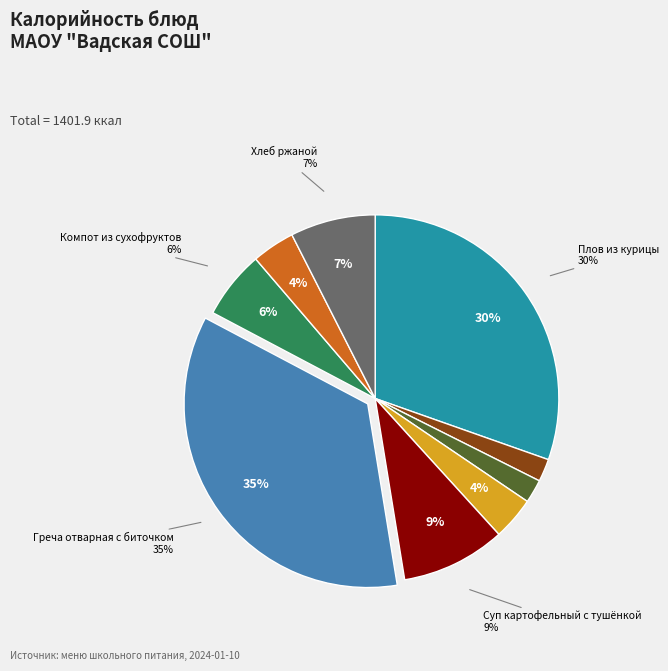

How much of the chart is everything except Плов из курицы?

69.6%